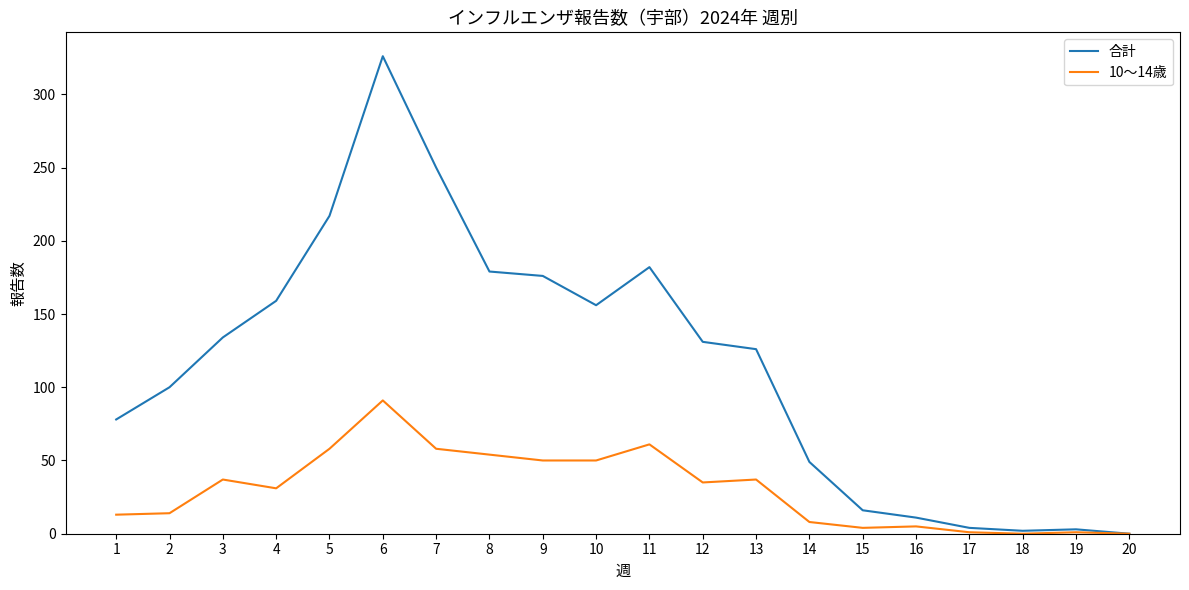

Rank the series at 9 from lowest to highest value.

10～14歳, 合計